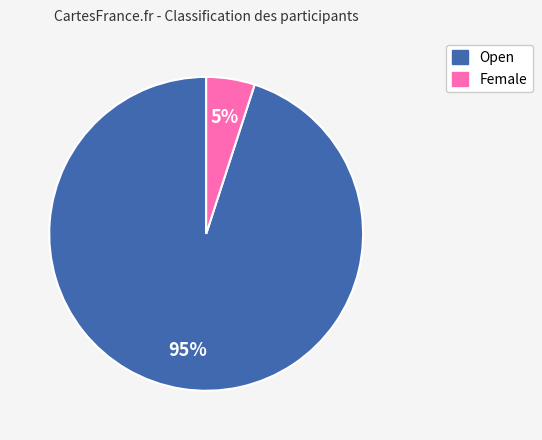

Which category has the smallest portion of the pie?

Female